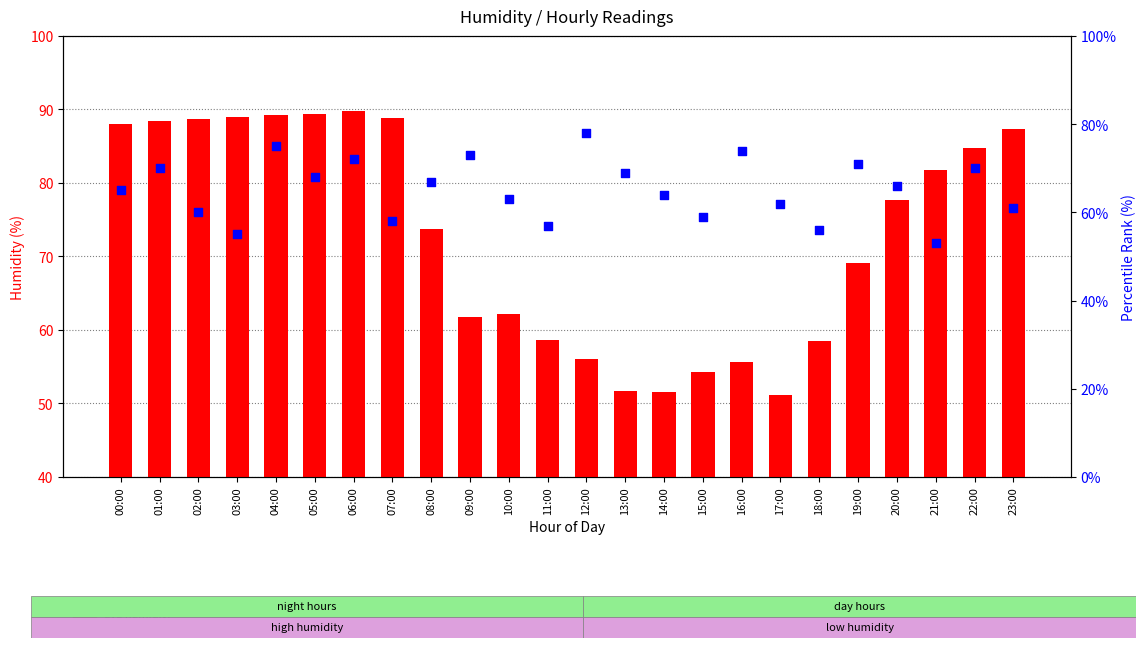

Which series has the widest spread of Y values?

avg humidity